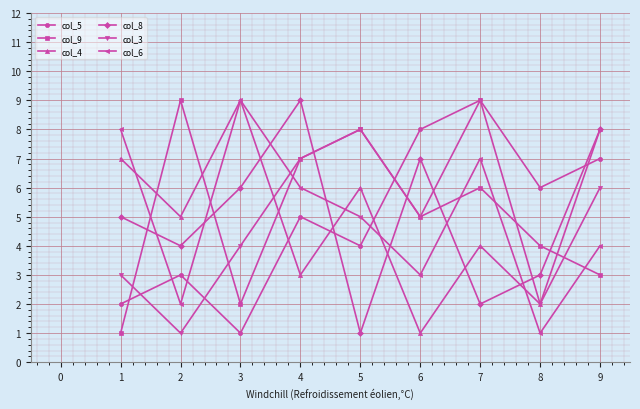

Where is col_6 nearest to the value 5?

5